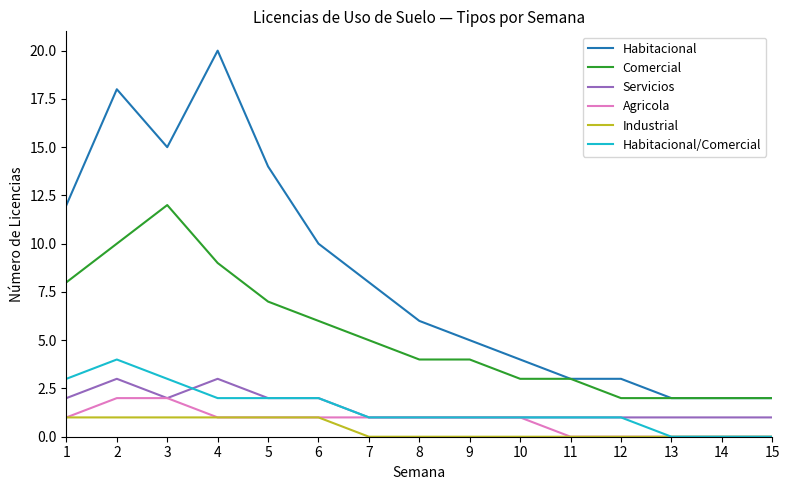

Which label corresponds to the largest value in the chart?

4